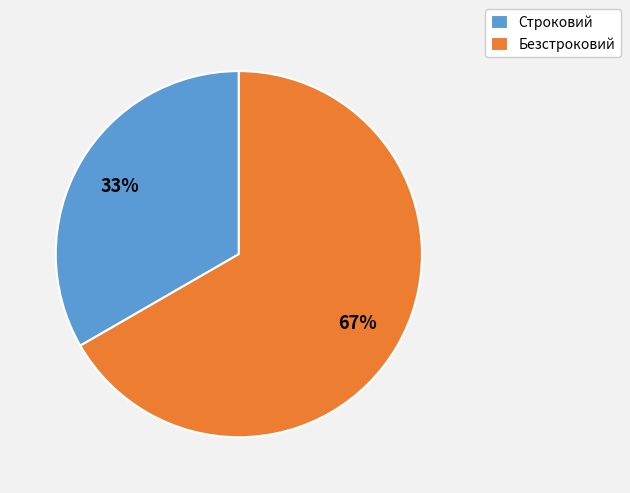

What is the smallest slice in the pie chart?

Строковий